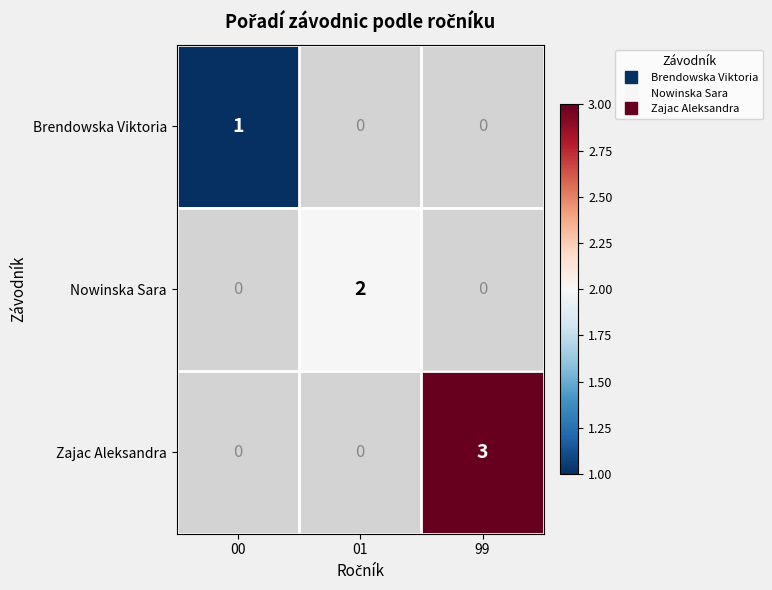

Which has a higher value, 01 or 99?

99